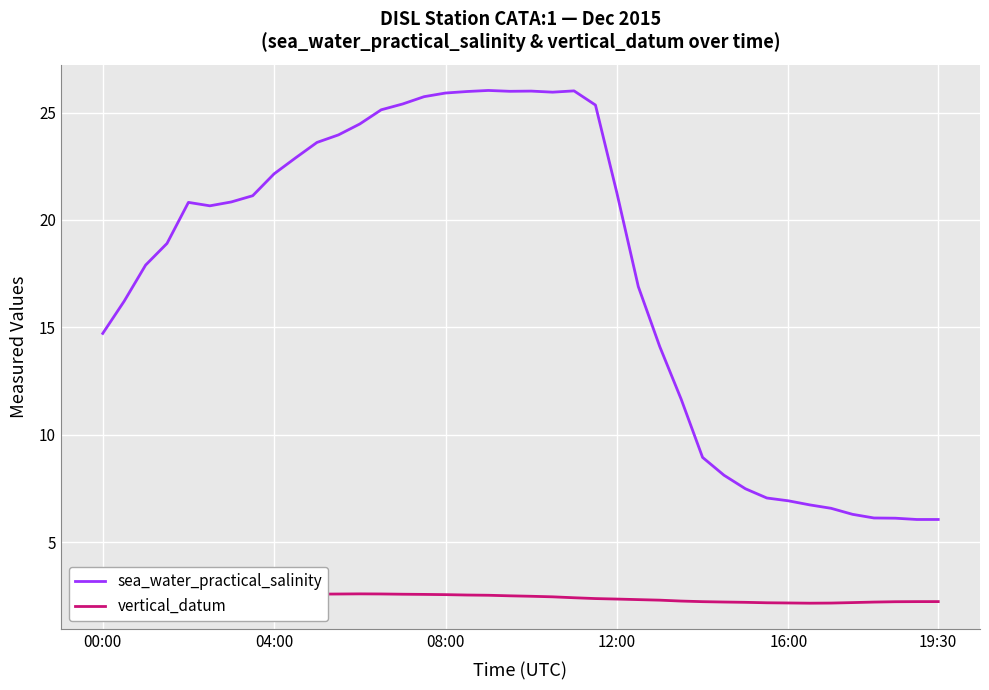

List the series in order of their overall mean, lowest first.

vertical_datum, sea_water_practical_salinity